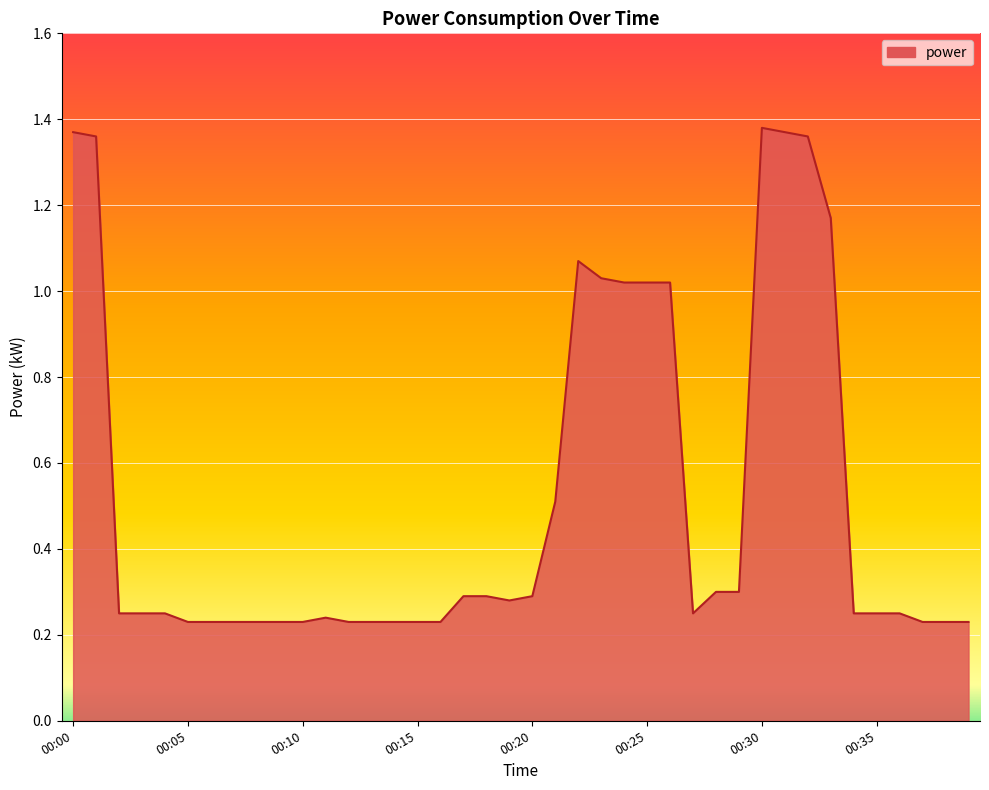

How many lines are shown in the chart?

1